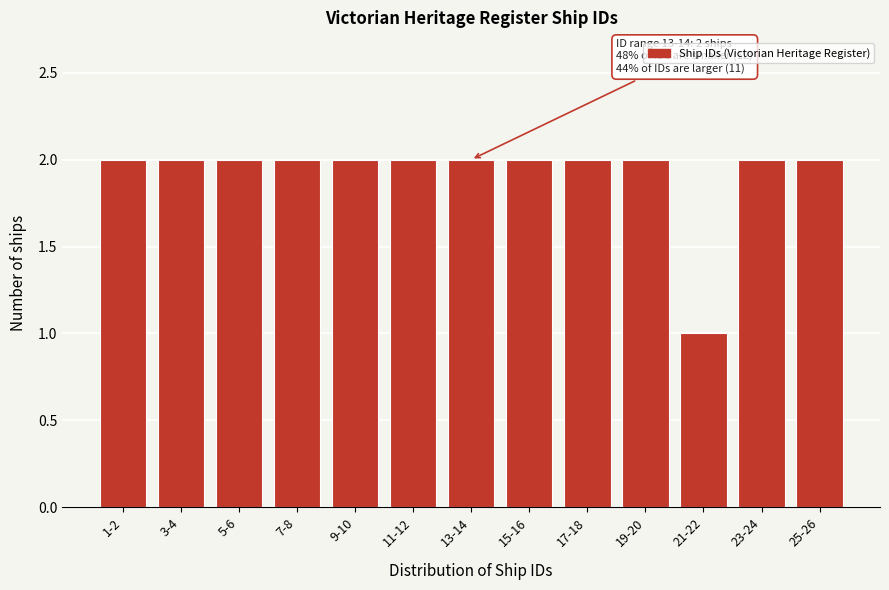

Reading left to right, list all the values displayed in this chart.

2	2	2	2	2	2	2	2	2	2	1	2	2